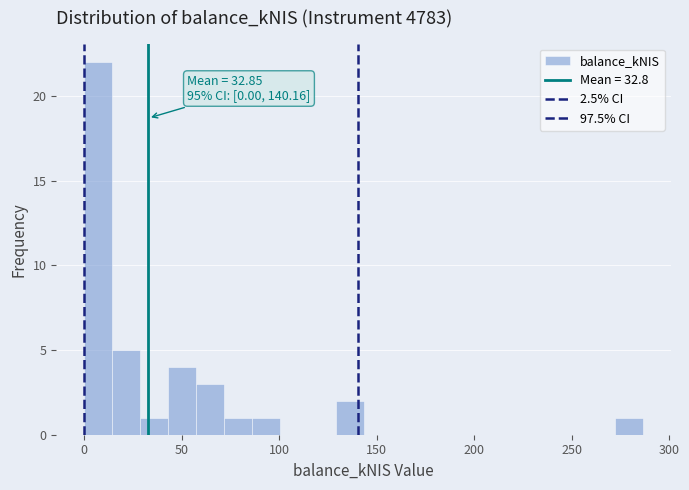

Around what value on the x-axis is the tallest bar? Give the approximate position of its centre, as read against the axis.

5